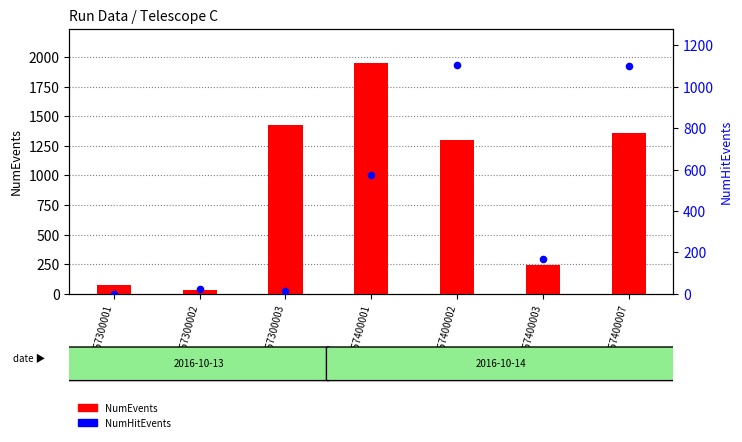

Which series has the largest total across all categories?

NumEvents